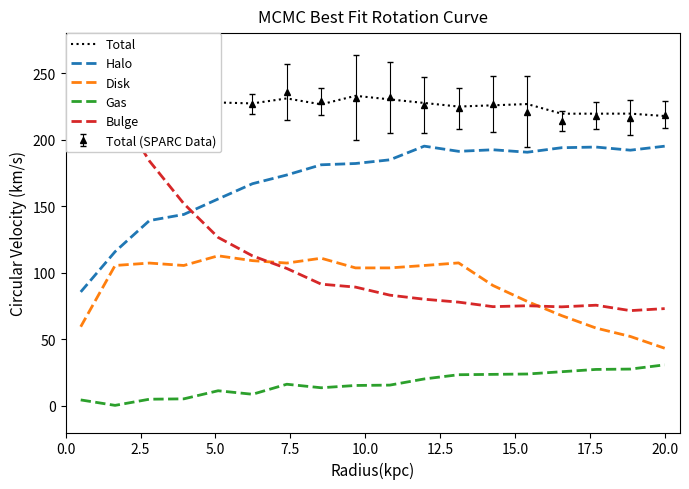

Which series ends up on top after the final intersection of Bulge and Disk?

Bulge